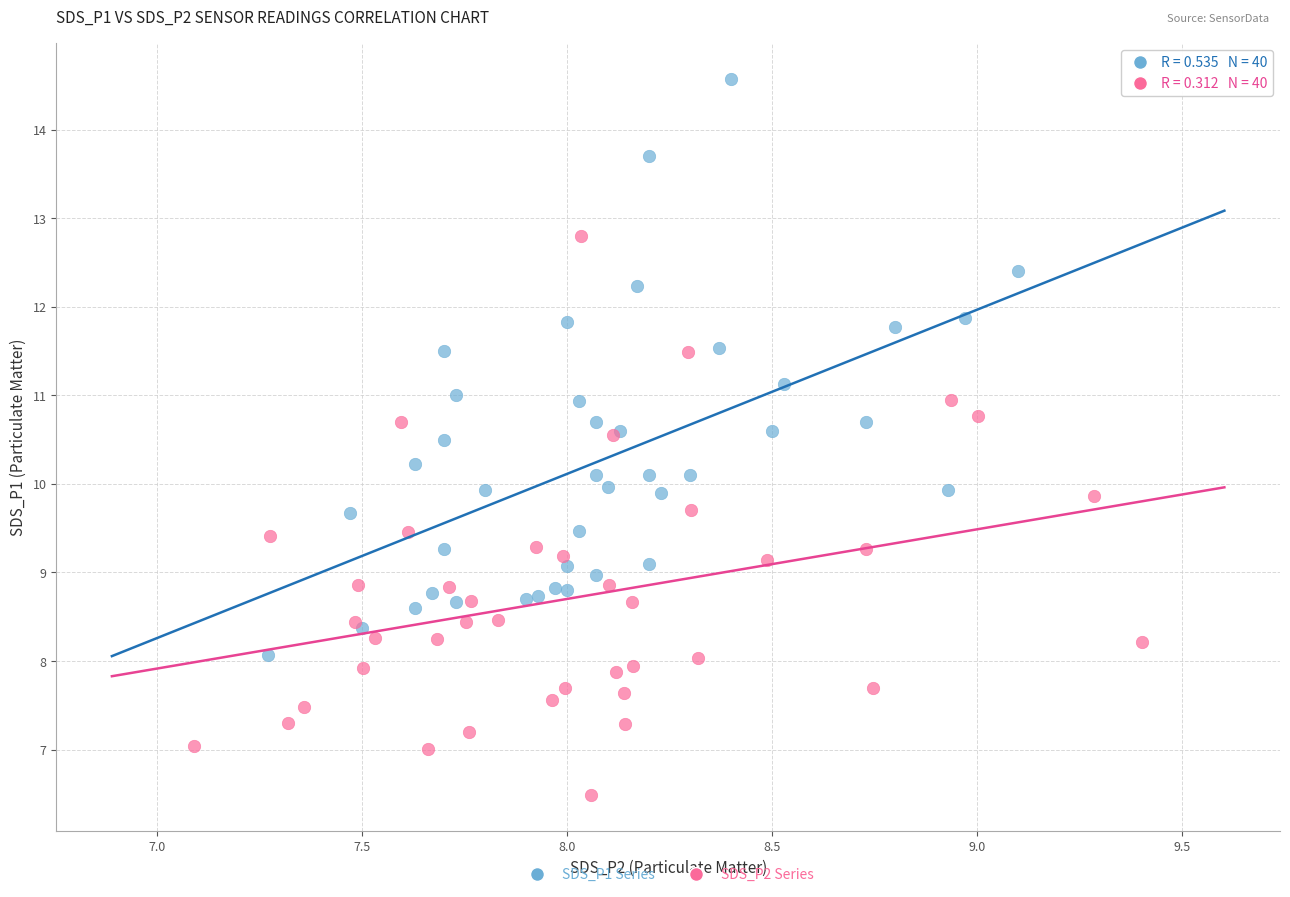

Which series reaches the minimum Y coordinate?

SDS_P2 Series